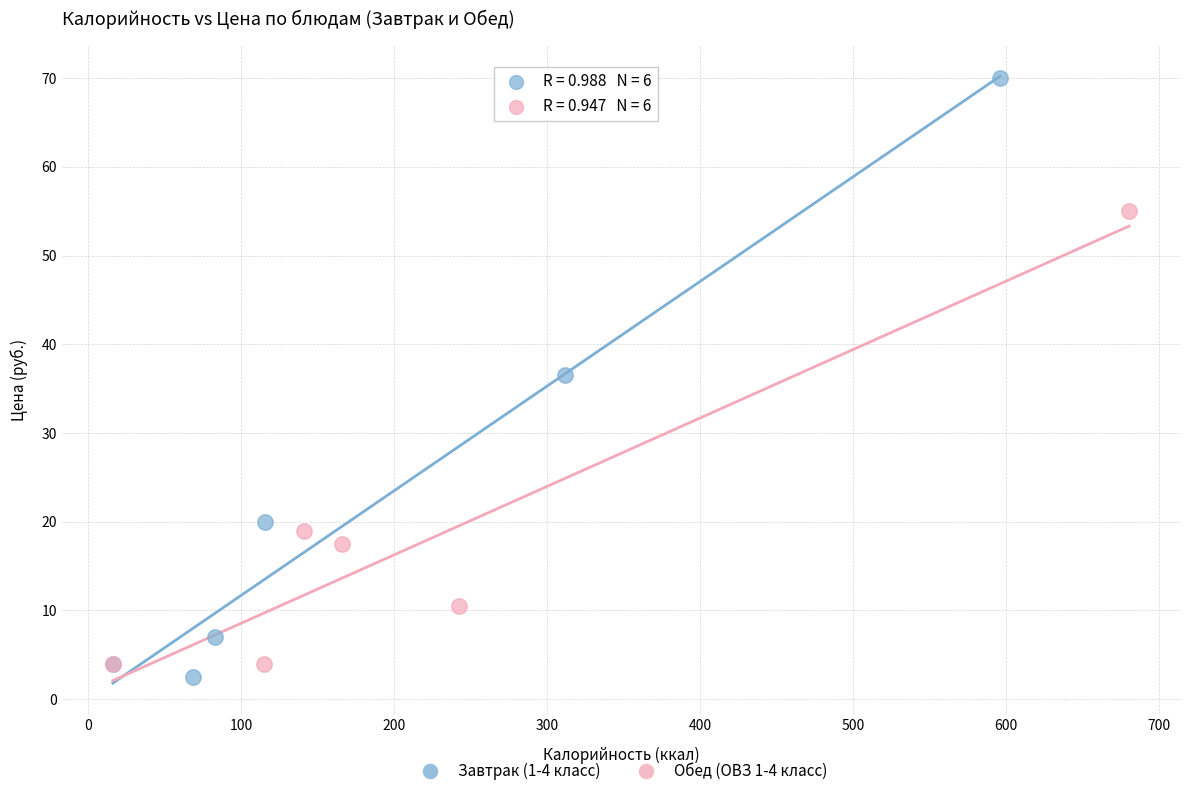

Which series has the largest Y range (max minus min)?

Завтрак (1-4 класс)